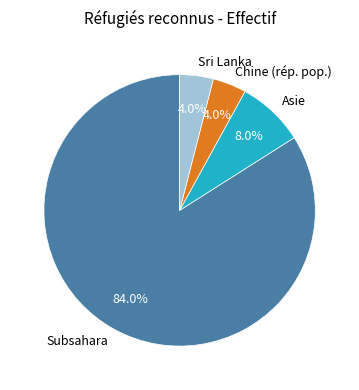

Between Subsahara and Chine (rép. pop.), which is larger?

Subsahara